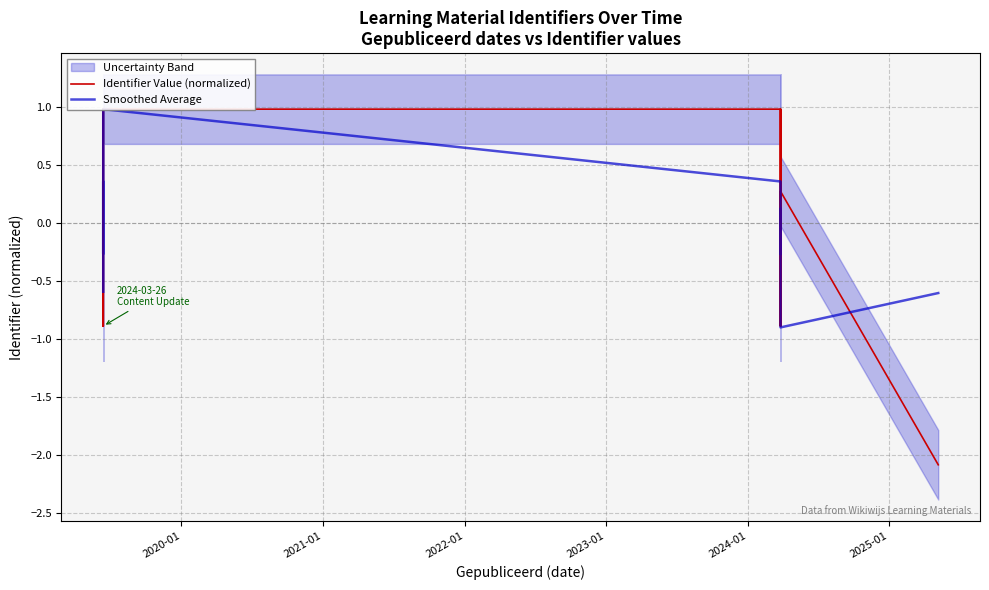

Count the number of categories in the chart.

16